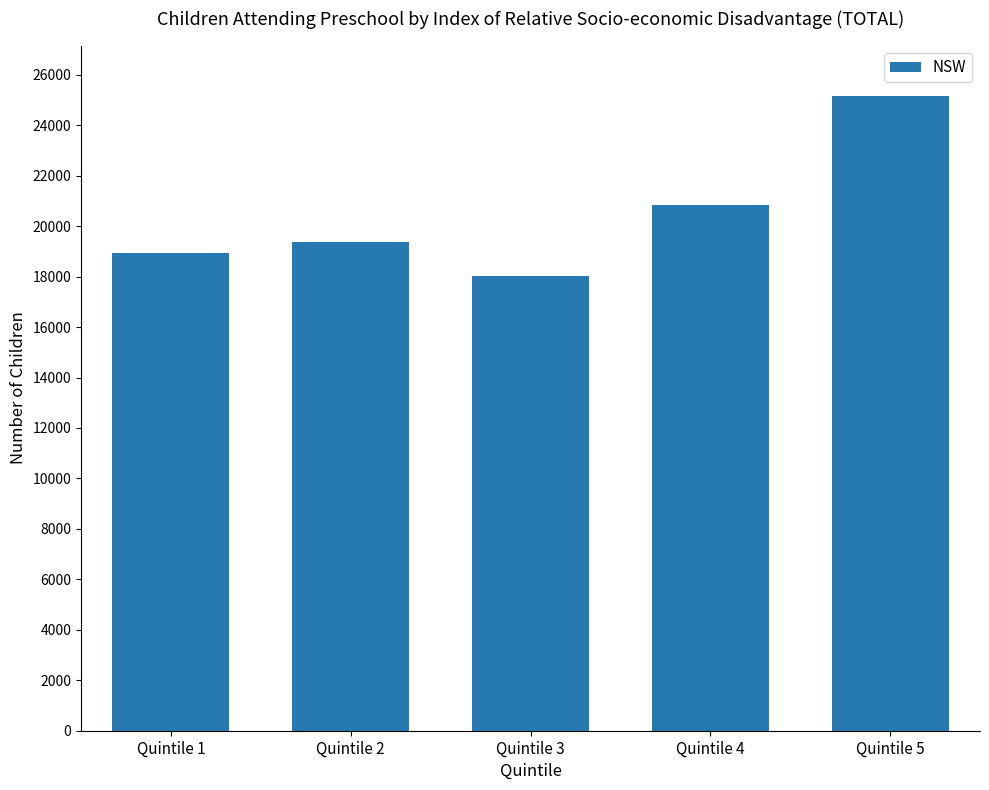

What is the value of the 5th bar from the left?

25160